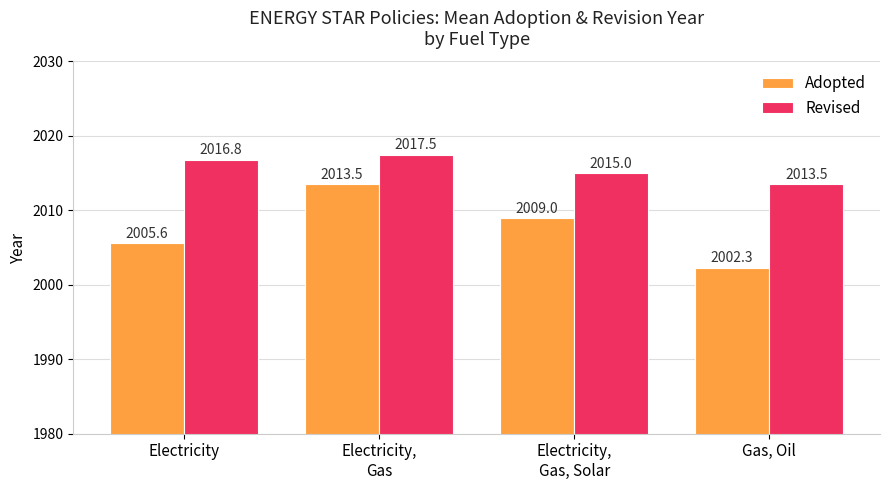

Rank the series by their average value, from highest to lowest.

Revised, Adopted